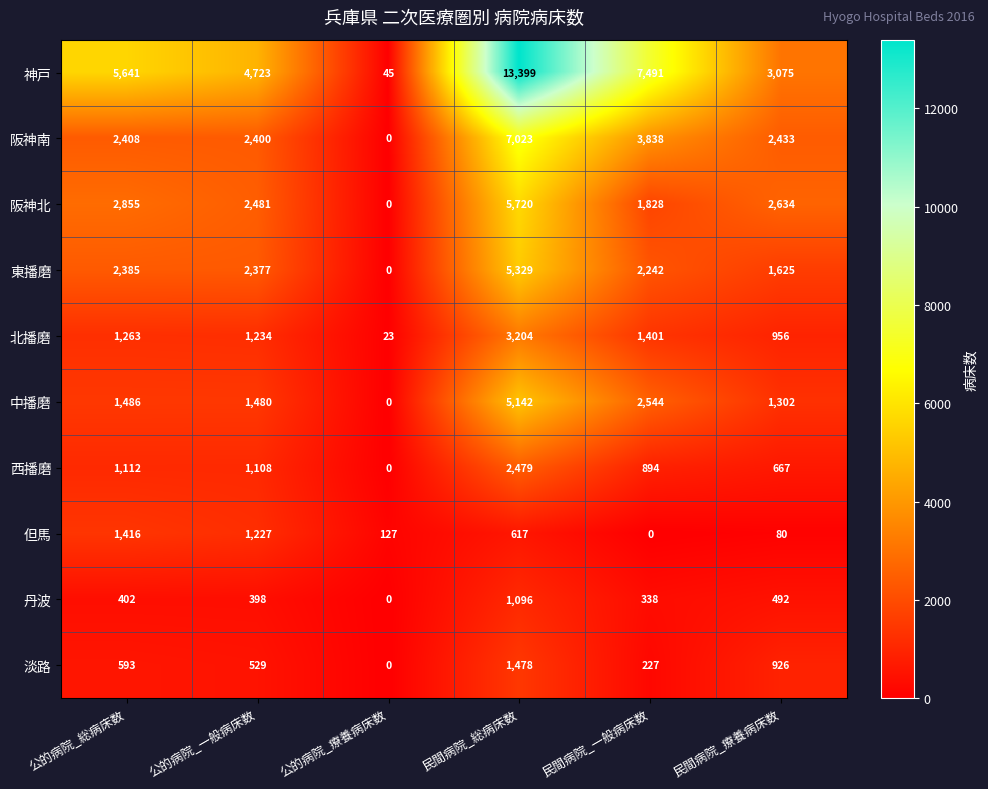

Is it true that 淡路 equals 593 at 公的病院_総病床数?

True